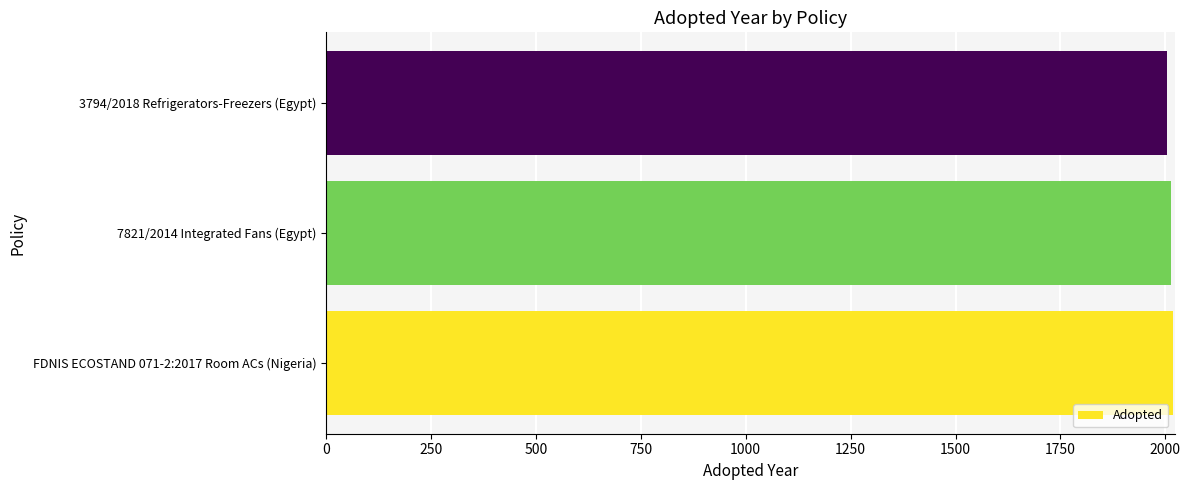

Count the number of categories in the chart.

3